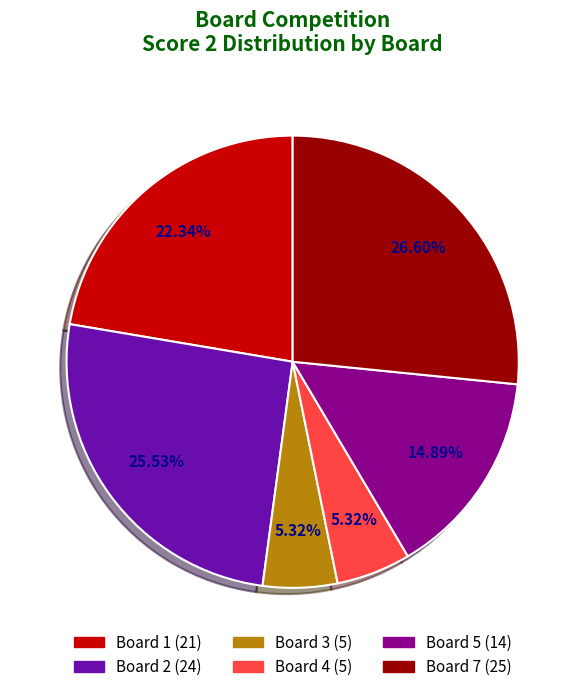

Does any single category account for the majority?

No